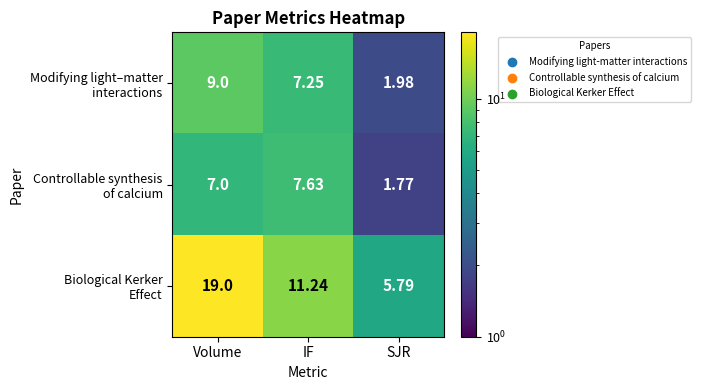

At how many categories does at least one series exceed 15?

1